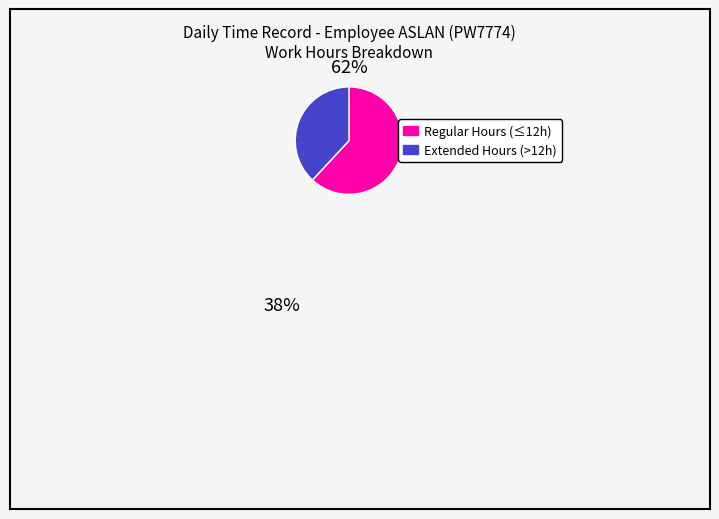

Does any single category account for the majority?

Yes